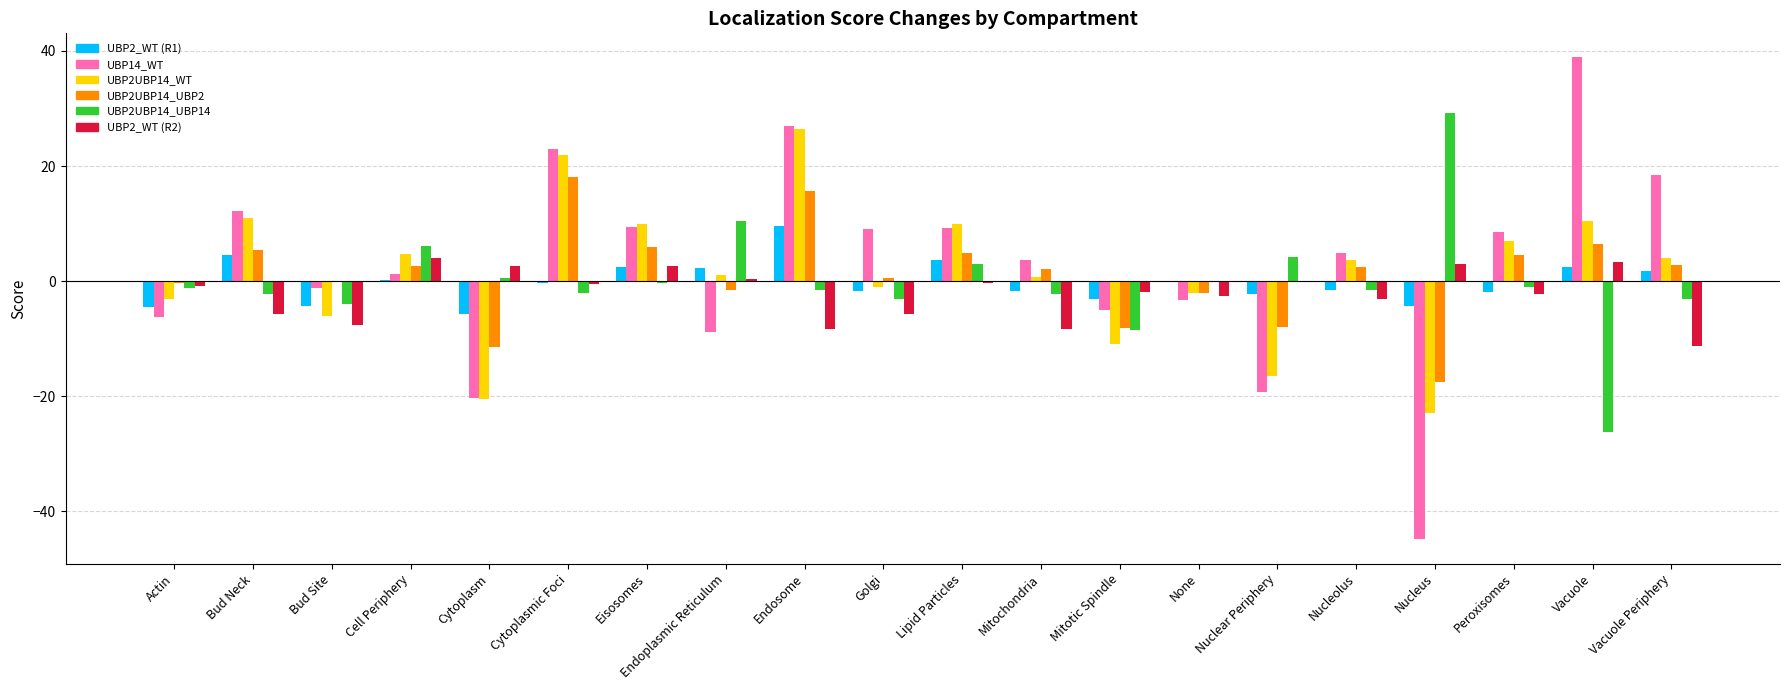

Which series has the largest total across all categories?

UBP14_WT